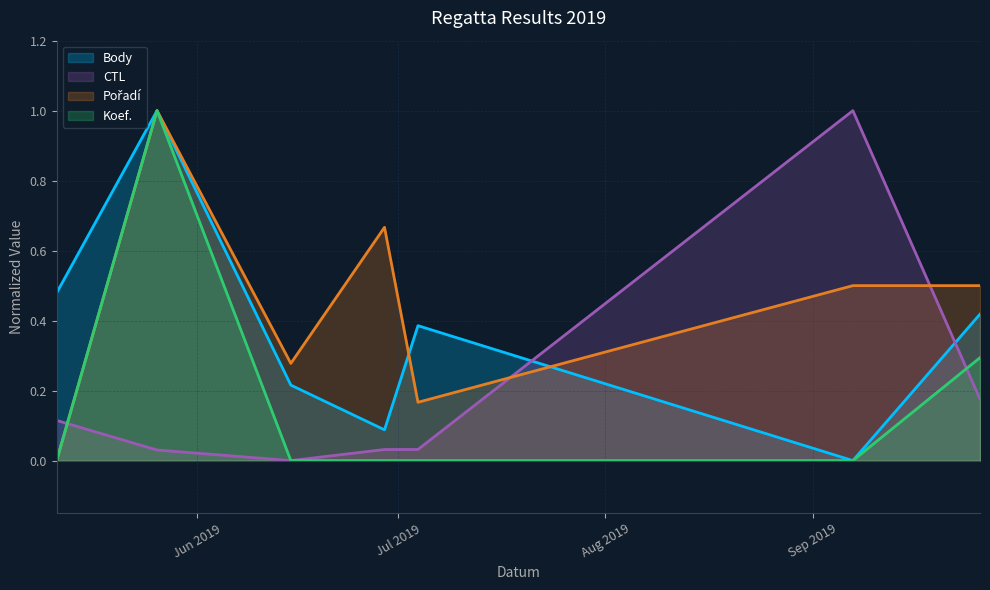

Reading left to right, transcribe all the data shown in this chart.

Body: 2019-05-11=0.5	2019-05-26=1.0	2019-06-15=0.2	2019-06-29=0.1	2019-07-04=0.4	2019-09-07=0.0	2019-09-26=0.4
CTL: 2019-05-11=0.1	2019-05-26=0.0	2019-06-15=0.0	2019-06-29=0.0	2019-07-04=0.0	2019-09-07=1.0	2019-09-26=0.2
Pořadí: 2019-05-11=0.0	2019-05-26=1.0	2019-06-15=0.3	2019-06-29=0.7	2019-07-04=0.2	2019-09-07=0.5	2019-09-26=0.5
Koef.: 2019-05-11=0.0	2019-05-26=1.0	2019-06-15=0.0	2019-06-29=0.0	2019-07-04=0.0	2019-09-07=0.0	2019-09-26=0.3